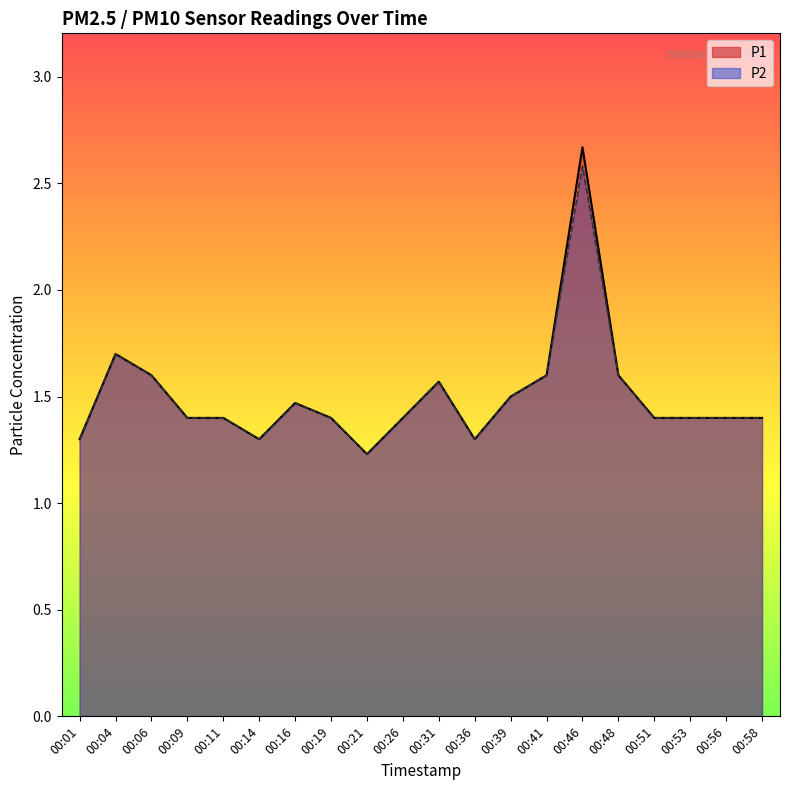

Reading left to right, list all the values displayed in this chart.

P1: 00:01=1.3	00:04=1.7	00:06=1.6	00:09=1.4	00:11=1.4	00:14=1.3	00:16=1.5	00:19=1.4	00:21=1.2	00:26=1.4	00:31=1.6	00:36=1.3	00:39=1.5	00:41=1.6	00:46=2.7	00:48=1.6	00:51=1.4	00:53=1.4	00:56=1.4	00:58=1.4
P2: 00:01=1.3	00:04=1.7	00:06=1.6	00:09=1.4	00:11=1.4	00:14=1.3	00:16=1.5	00:19=1.4	00:21=1.2	00:26=1.4	00:31=1.6	00:36=1.3	00:39=1.5	00:41=1.6	00:46=2.6	00:48=1.6	00:51=1.4	00:53=1.4	00:56=1.4	00:58=1.4